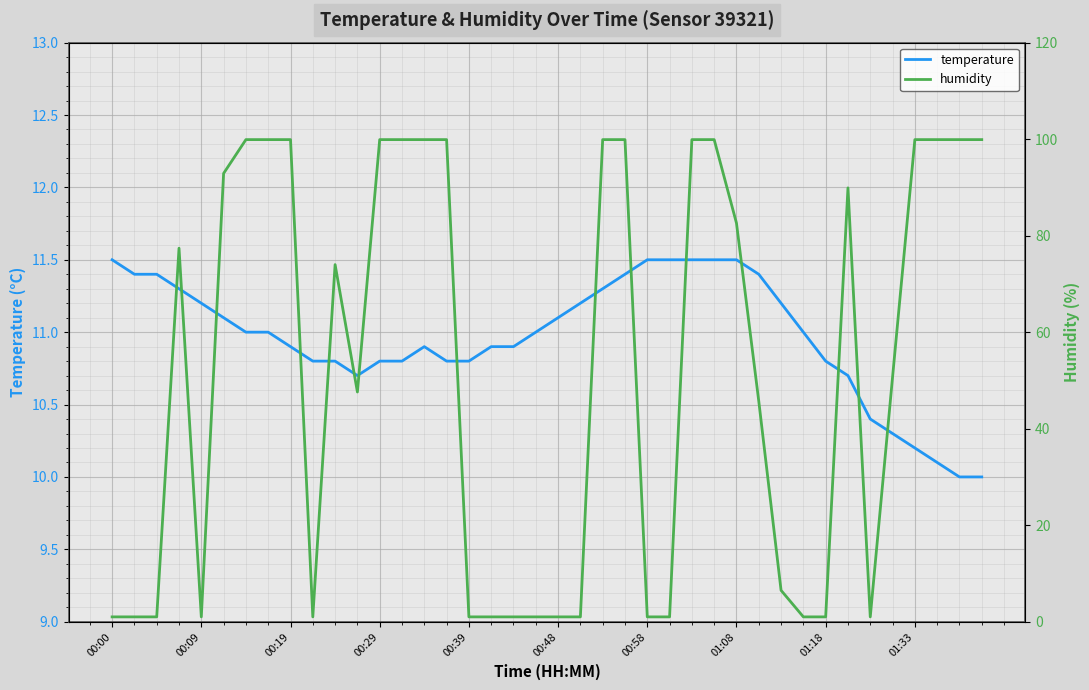

True or false: temperature has a value of 17.5 at 00:48.

False